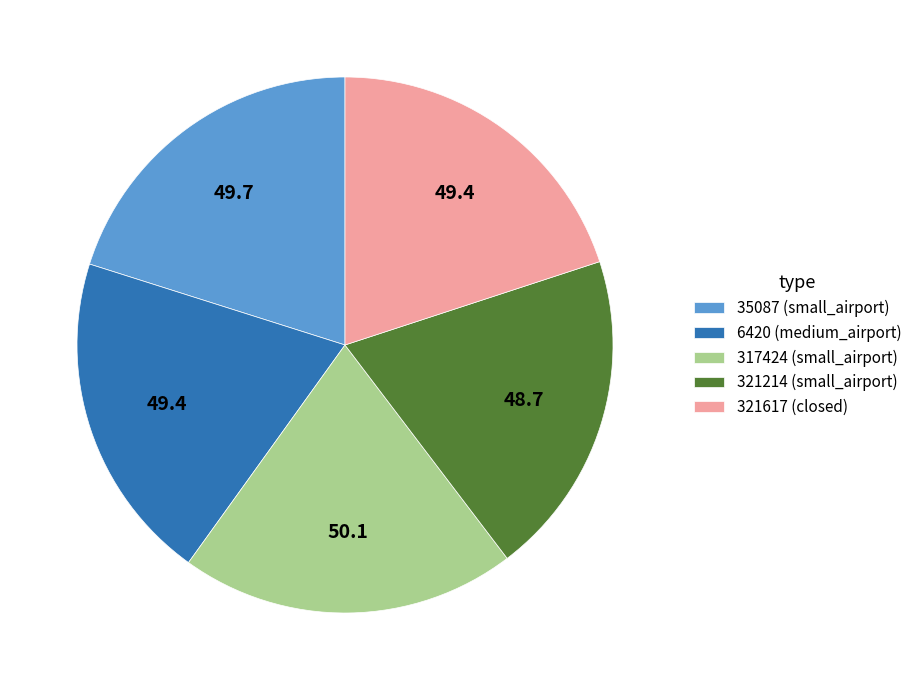

What is the ratio of the value at 321617 (closed) to the value at 35087 (small_airport)?

1.0